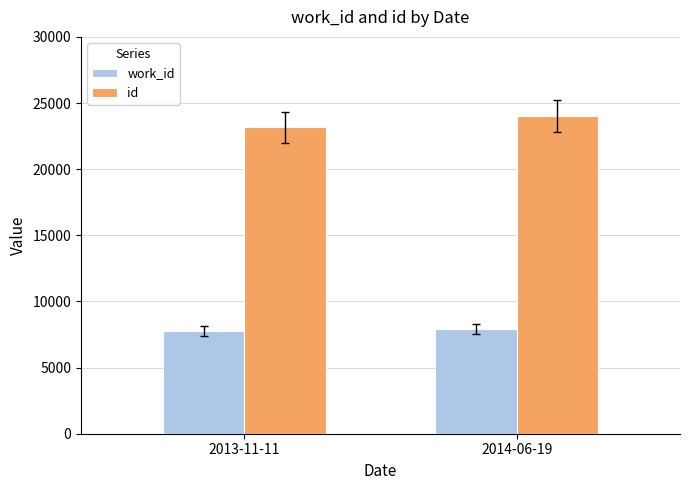

What is the difference between the id values at 2013-11-11 and 2014-06-19?

834